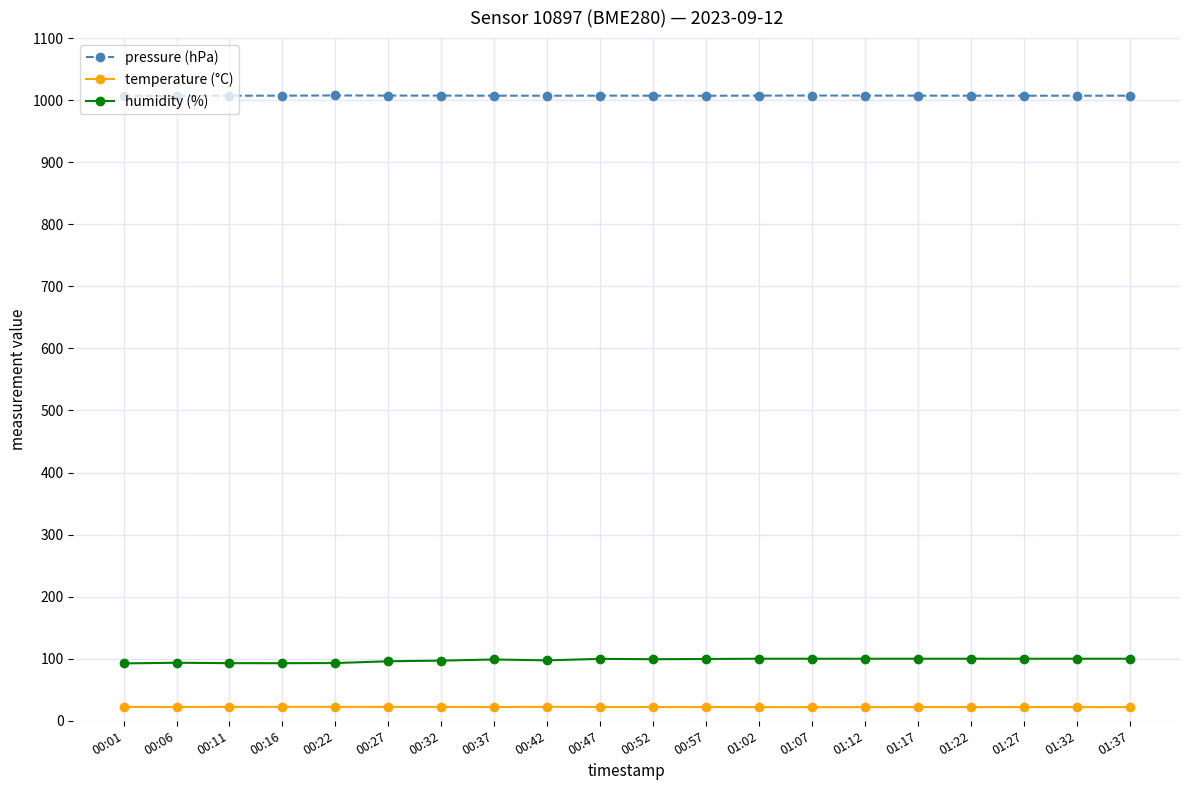

What is the maximum value shown in the chart?

1007.6